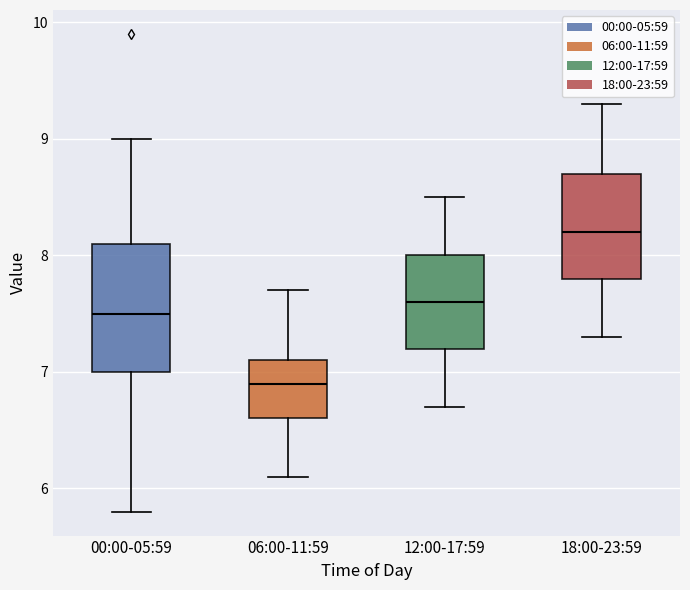

Which box's median line is the highest?

18:00-23:59